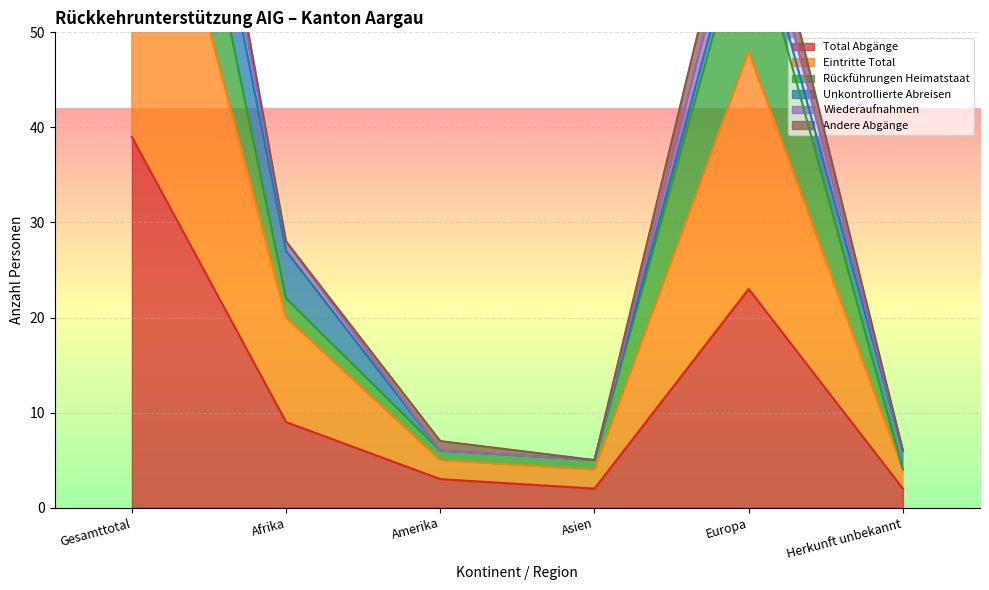

What is the highest value of the Total Abgänge series?

39